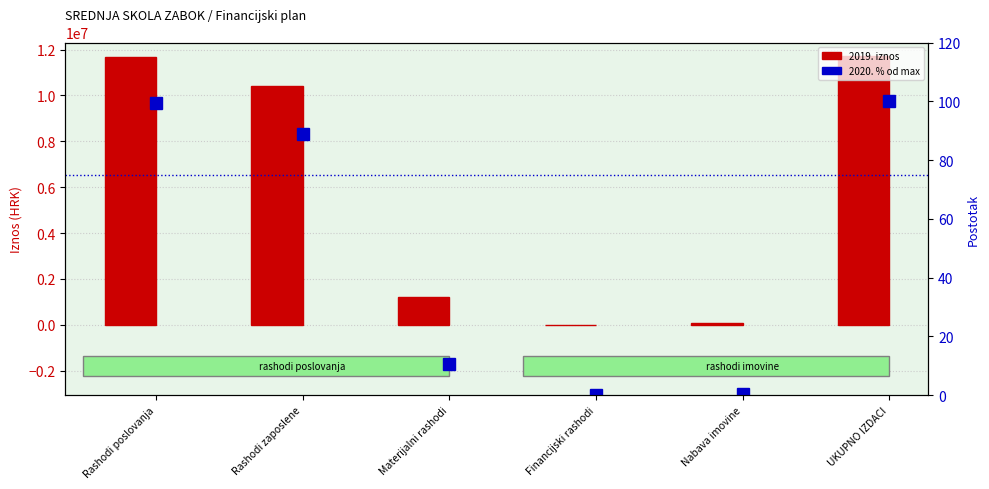

Reading left to right, list all the values displayed in this chart.

99.4	88.8	10.6	0.1	0.6	100.0